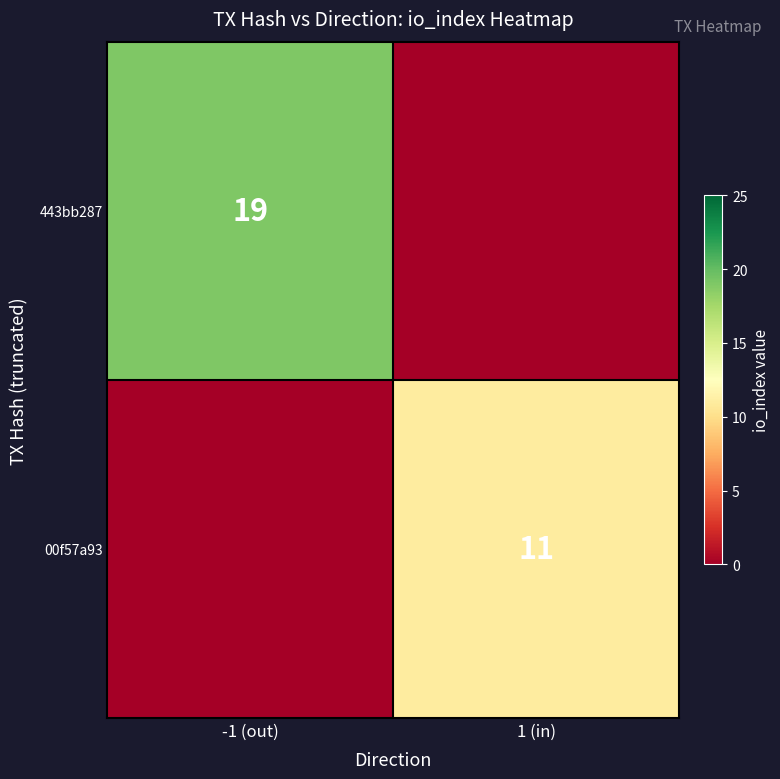

At which category is the sum across all series the highest?

-1 (out)